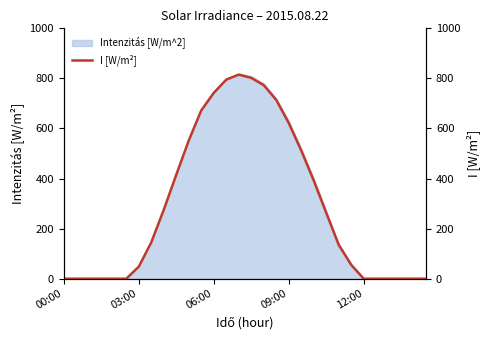

Reading right to left, extract all data points from this chart.

0	0	0	0	0	0	55	135	263	392	512	622	714	773	802	815	795	742	672	552	415	275	145	48	0	0	0	0	0	0